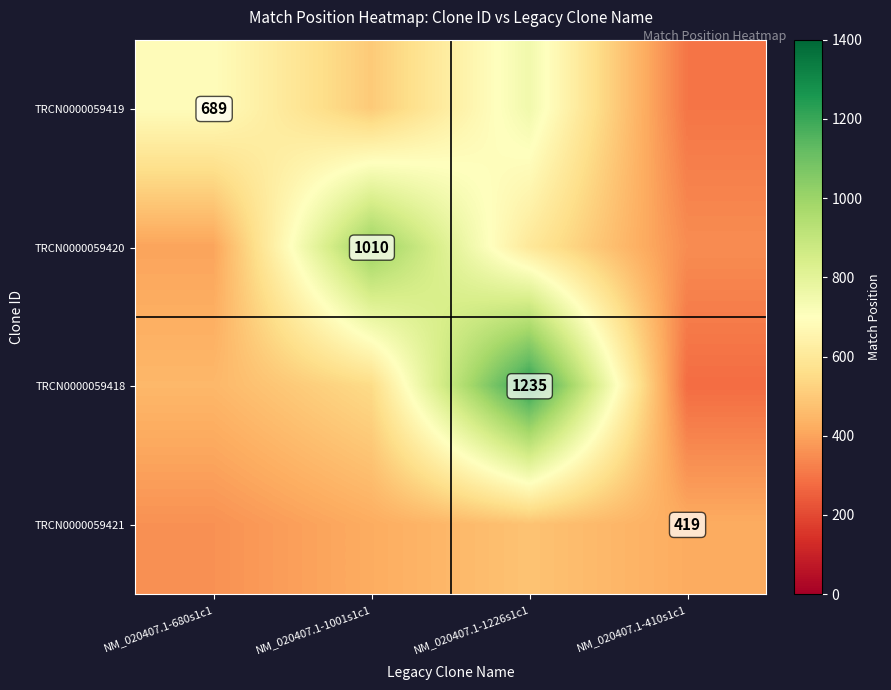

Is the value of TRCN0000059419 at NM_020407.1-680s1c1 greater than the value of TRCN0000059418 at NM_020407.1-1226s1c1?

No